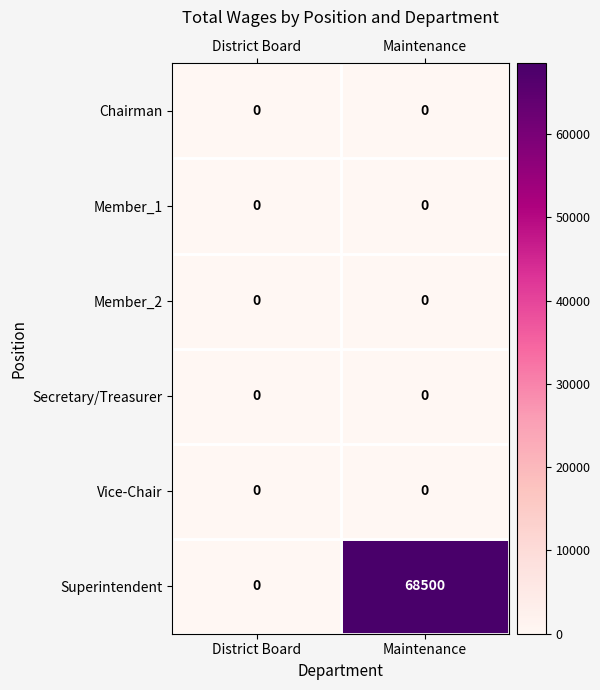

Which series has the largest total across all categories?

Superintendent